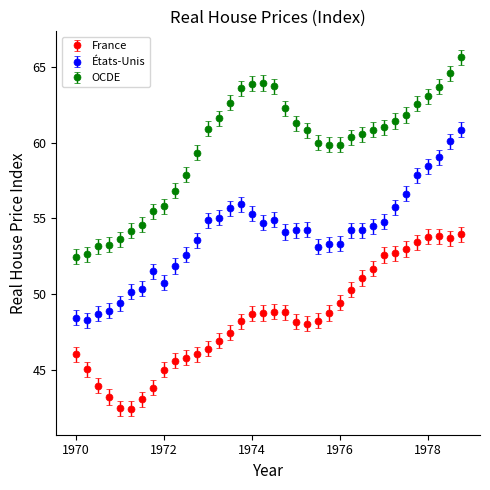

What is the highest value of the OCDE series?

65.7